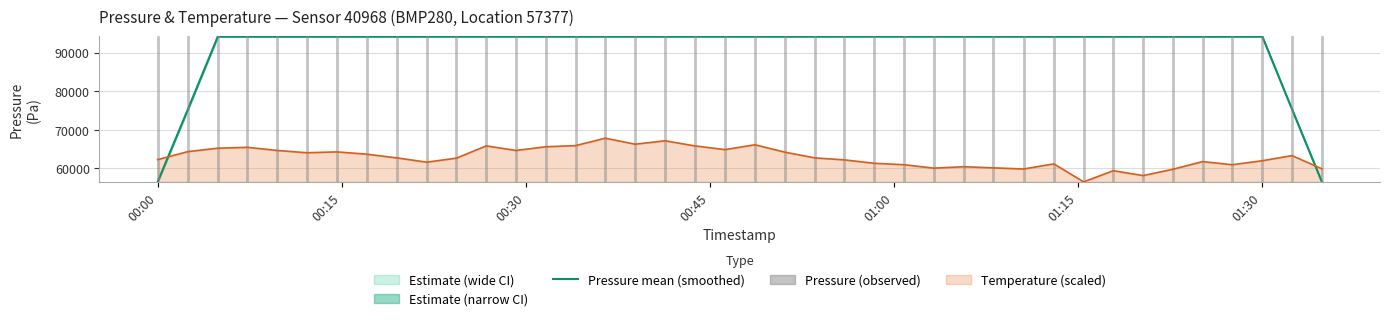

How many times do Temperature (scaled) and Pressure mean (smoothed) cross each other?

2